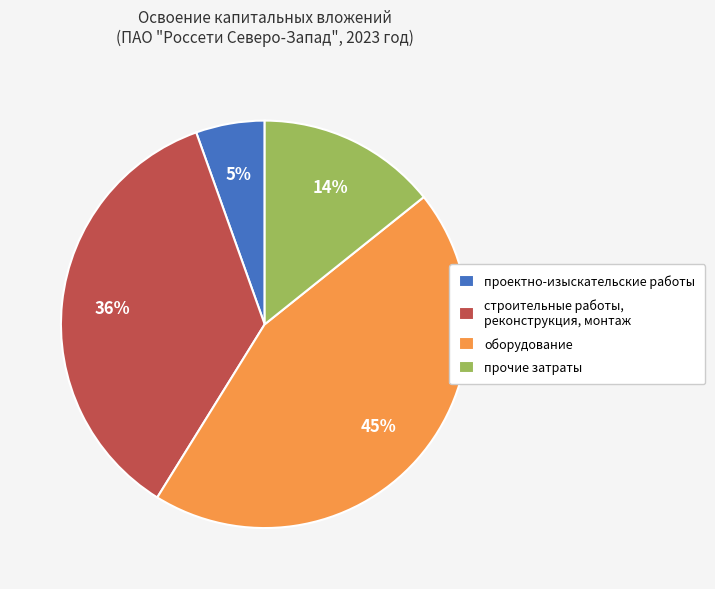

Do строительные работы, реконструкция, монтаж and оборудование together represent more than half of the pie?

Yes